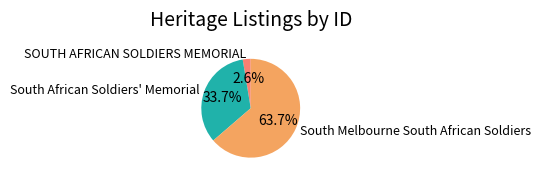

Rank the categories by value from highest to lowest.

South Melbourne South African Soldiers, South African Soldiers' Memorial, SOUTH AFRICAN SOLDIERS MEMORIAL